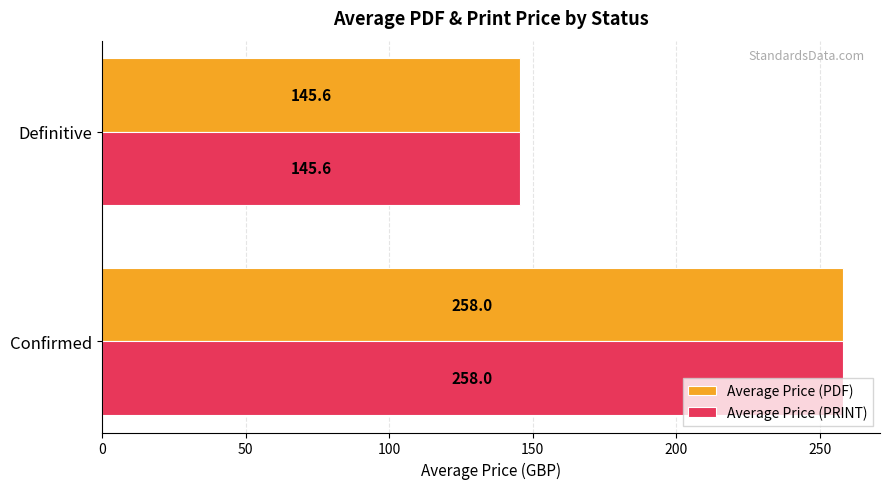

What is the sum of all Average Price (PRINT) values?

403.6